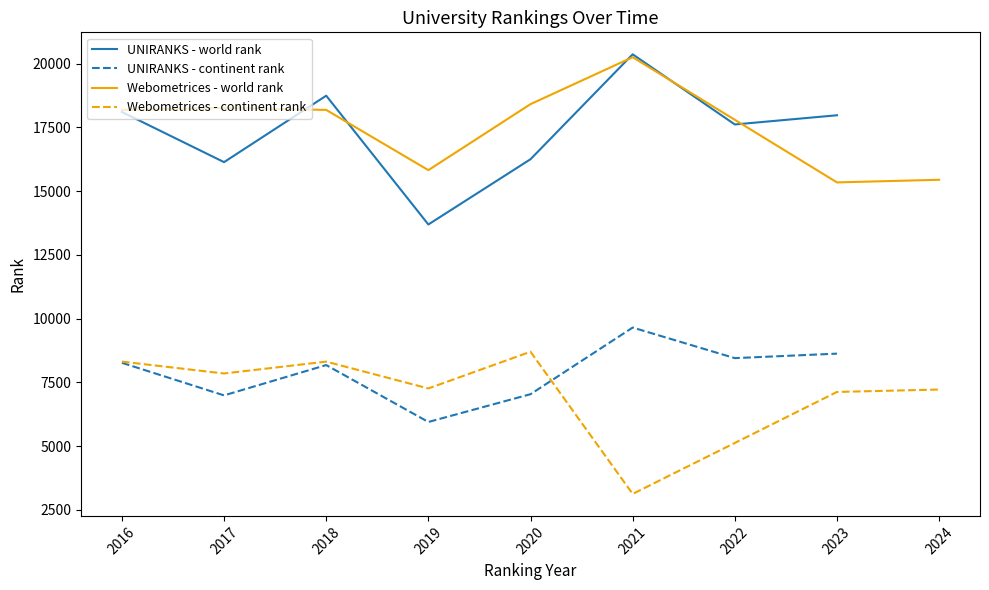

Which series has the largest total across all categories?

Webometrices - world rank